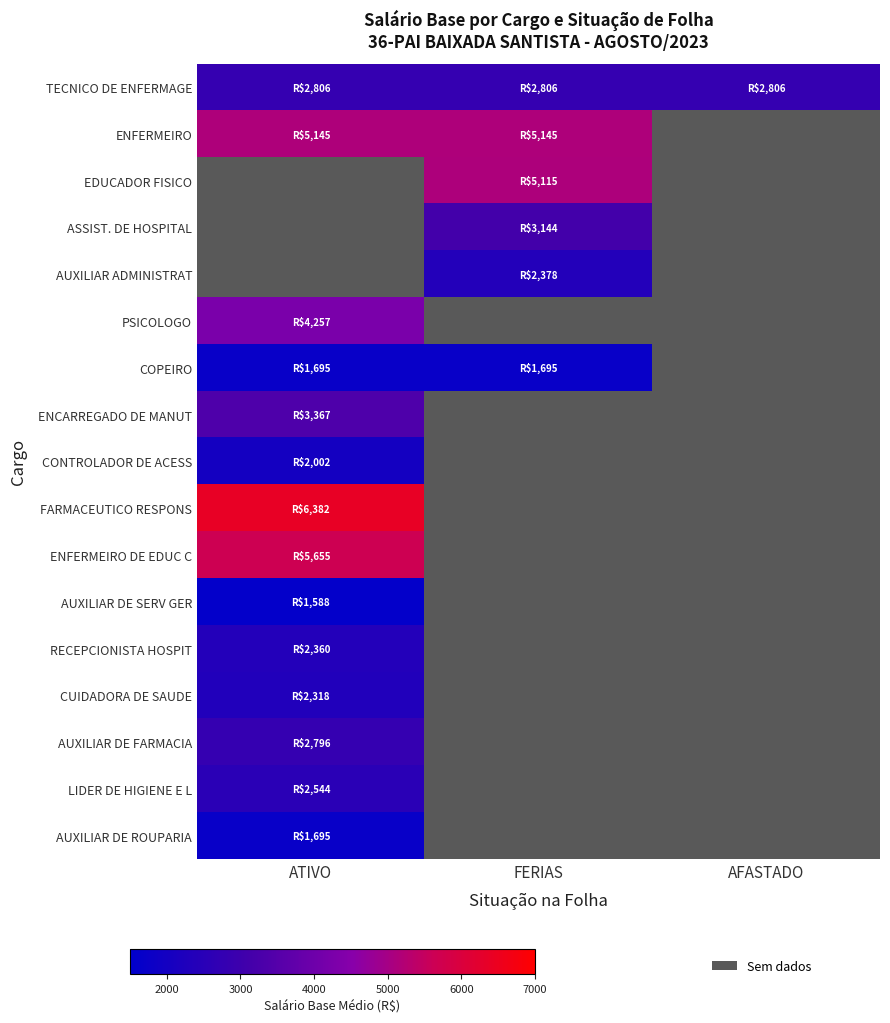

How many series are shown in this chart?

17